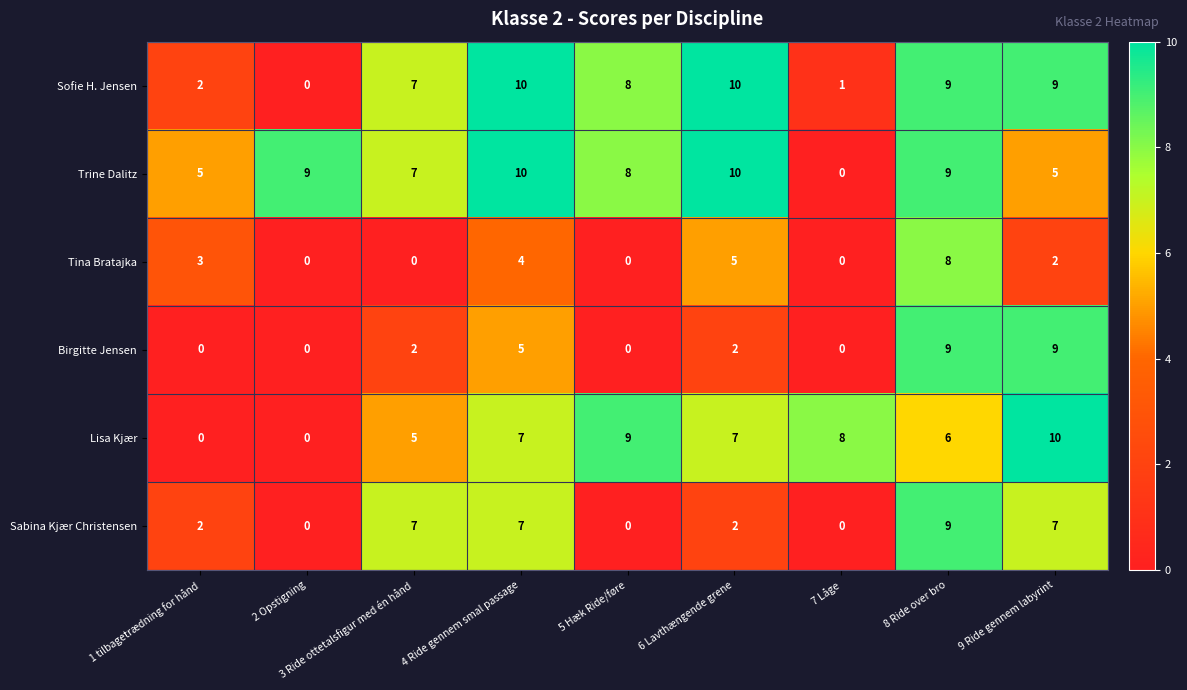

What is the difference between the Tina Bratajka values at 7 Låge and 4 Ride gennem smal passage?

4